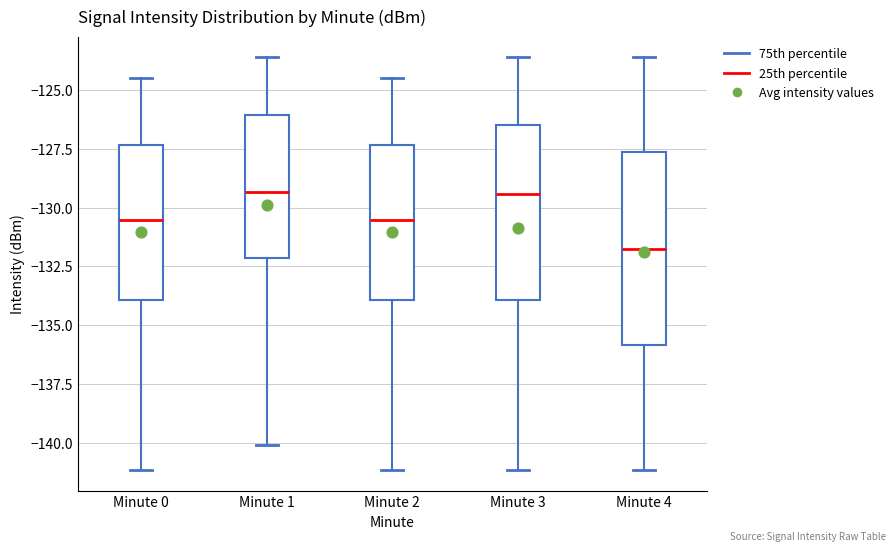

Where does the upper whisker of the box for Minute 4 end on the y-axis? The values are not printed on the chart, so give them approximately, as read against the axis.

-123.5